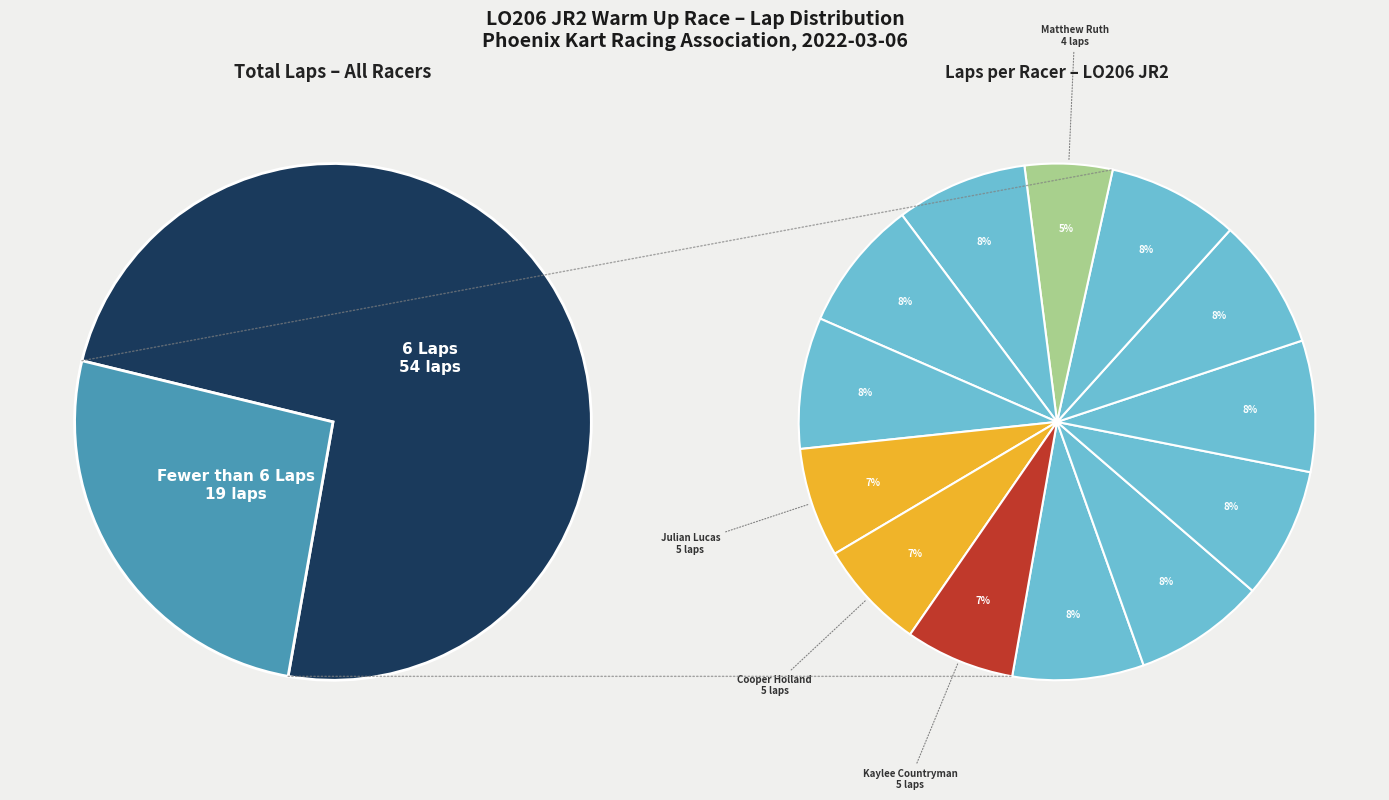

Is the sum of Kaylee Countryman and Paityn Feyen greater than half?

No